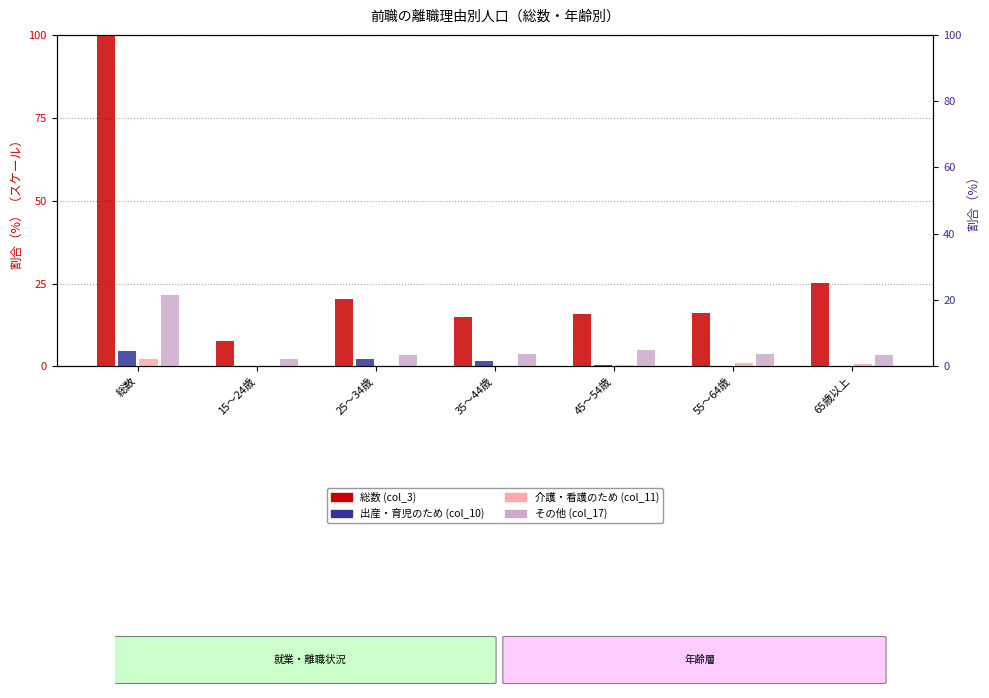

Is it true that その他 (col_17) equals 3.6 at 35～44歳?

True